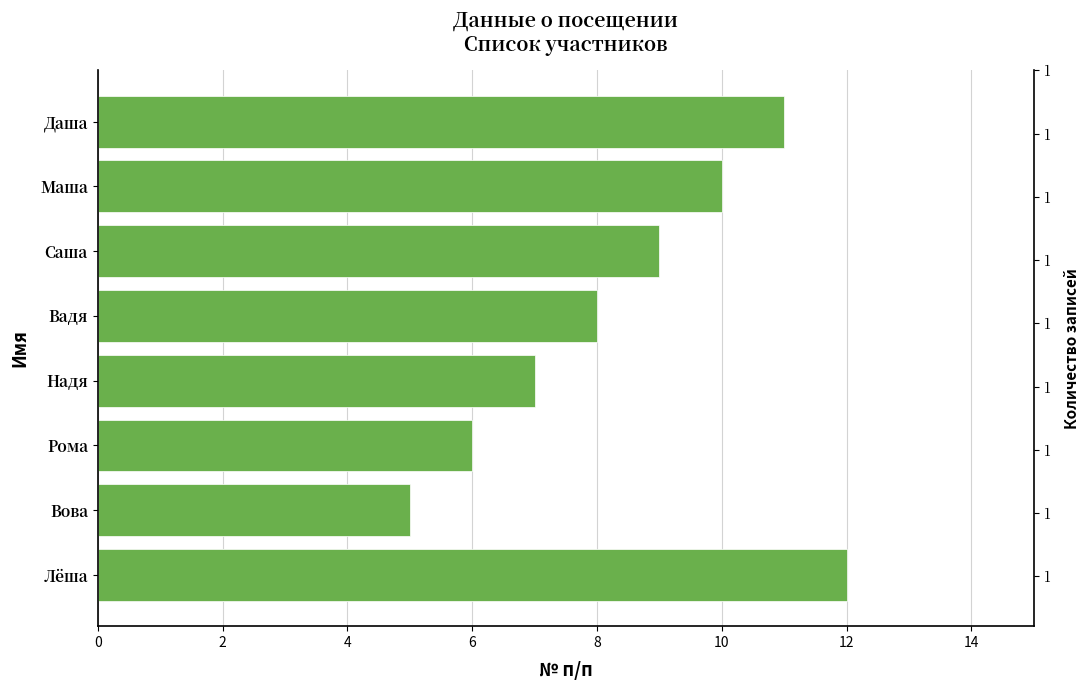

True or false: the data shows 5 at Саша.

False